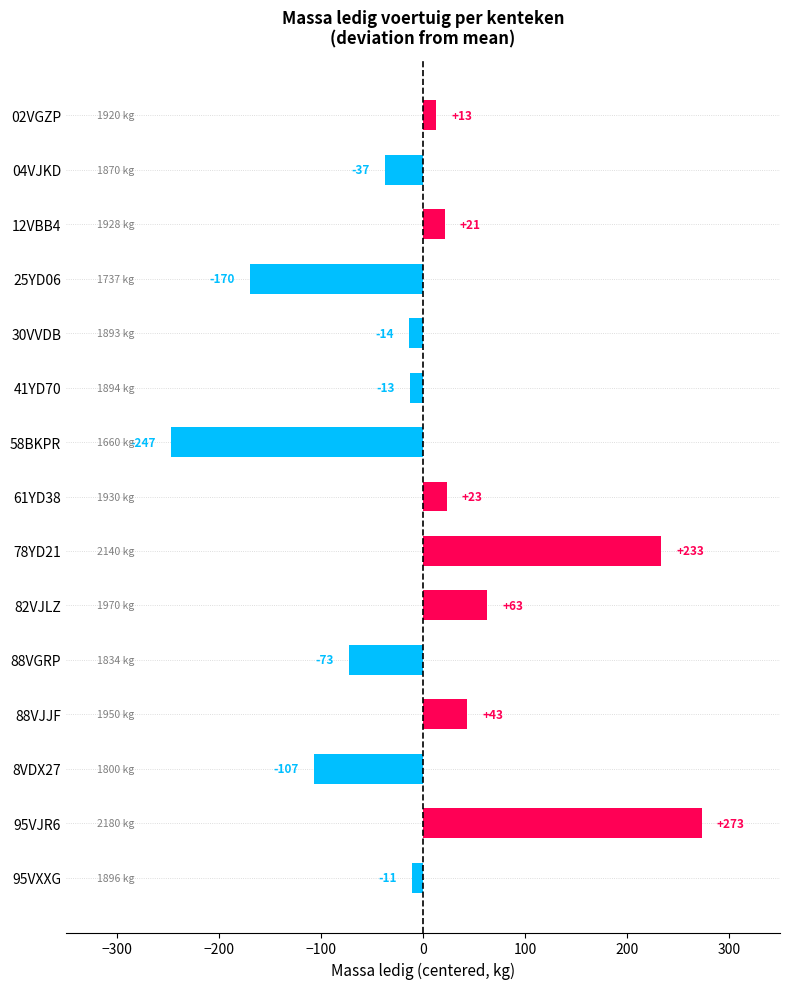

Where is the data nearest to the value 13?

02VGZP